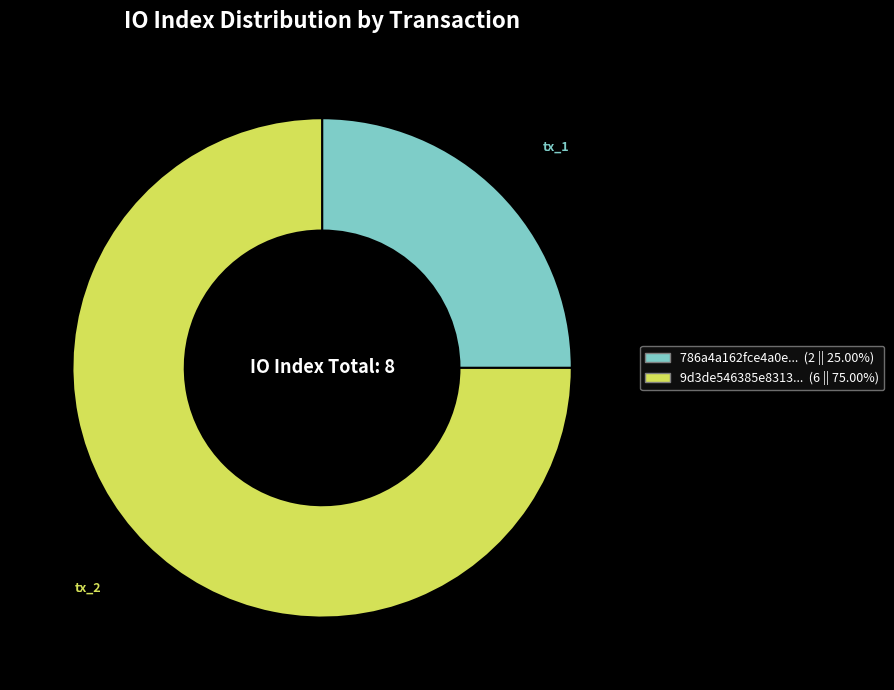

Is there a majority slice in this chart?

Yes